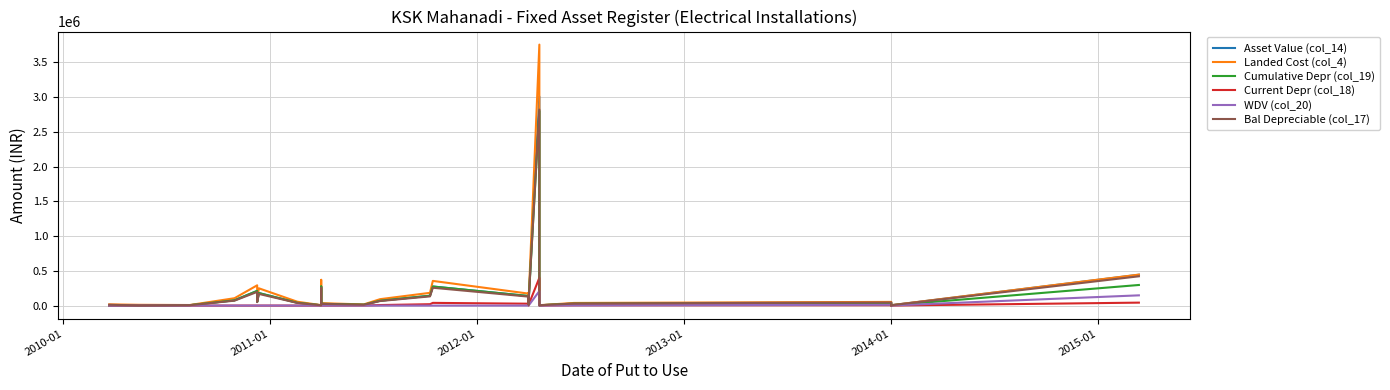

At how many categories does at least one series exceed 3733093?

1